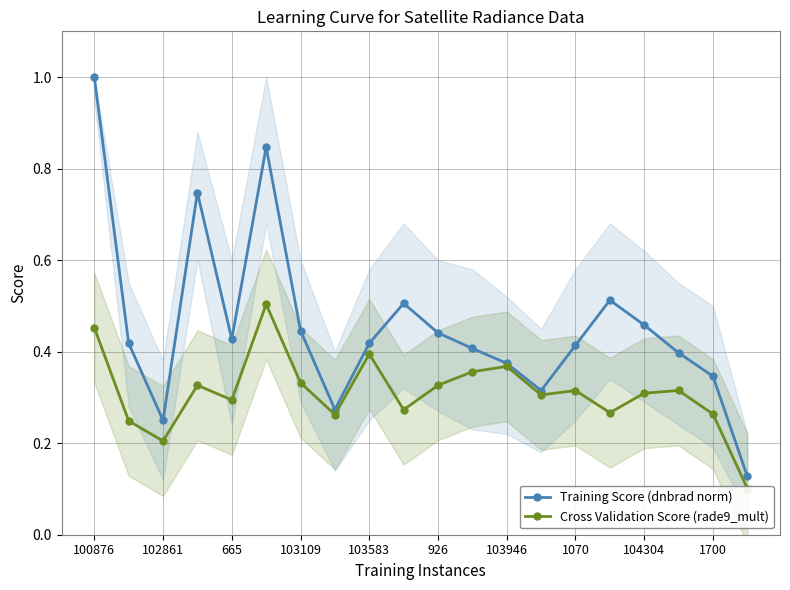

How many interior local valleys does the Training Score (dnbrad norm) series have?

4